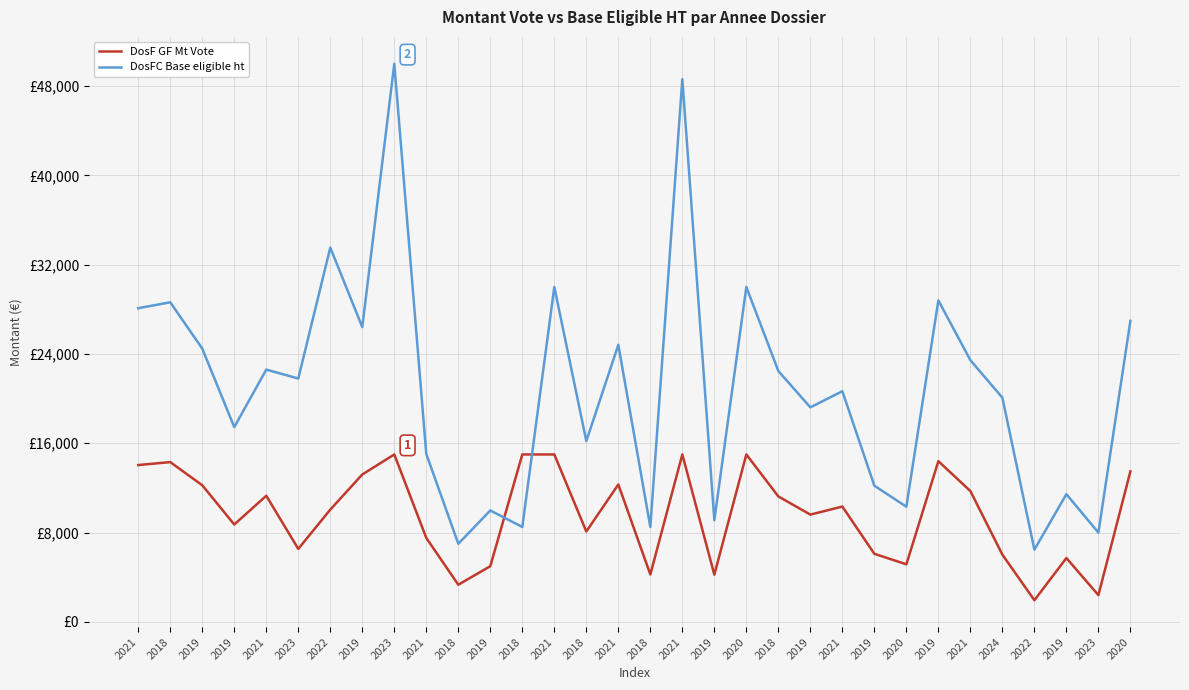

Does the chart have visible grid lines?

Yes